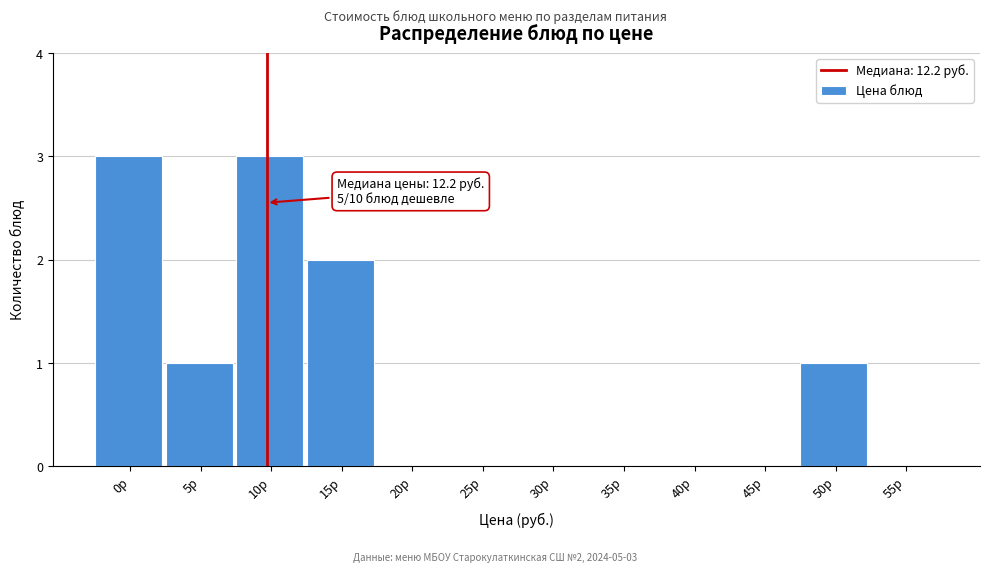

Reading right to left, transcribe all the data shown in this chart.

55р=0	50р=1	45р=0	40р=0	35р=0	30р=0	25р=0	20р=0	15р=2	10р=3	5р=1	0р=3